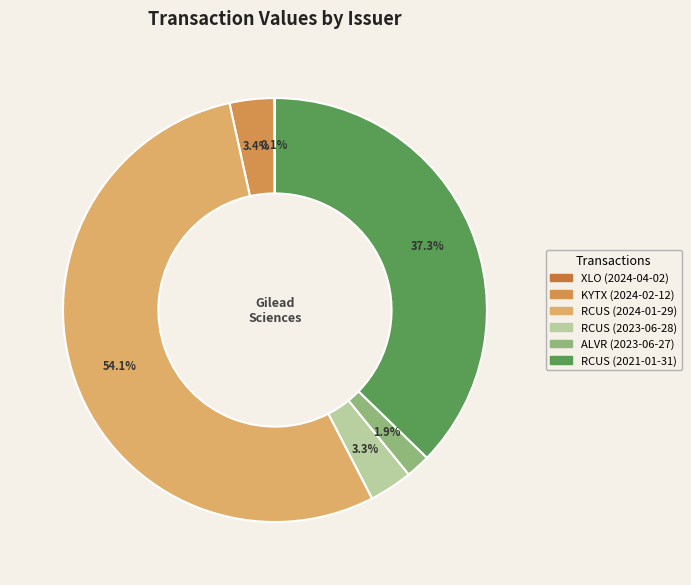

How many slices are in this pie chart?

6